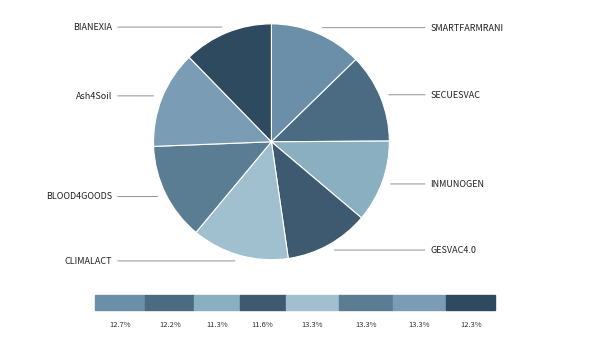

How many segments does this pie chart have?

8